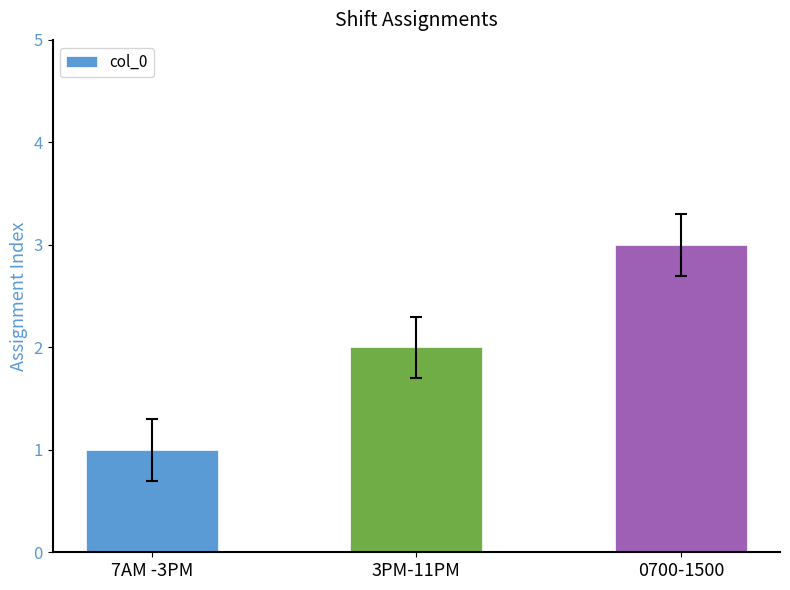

Rank the categories by value from highest to lowest.

0700-1500, 3PM-11PM, 7AM -3PM